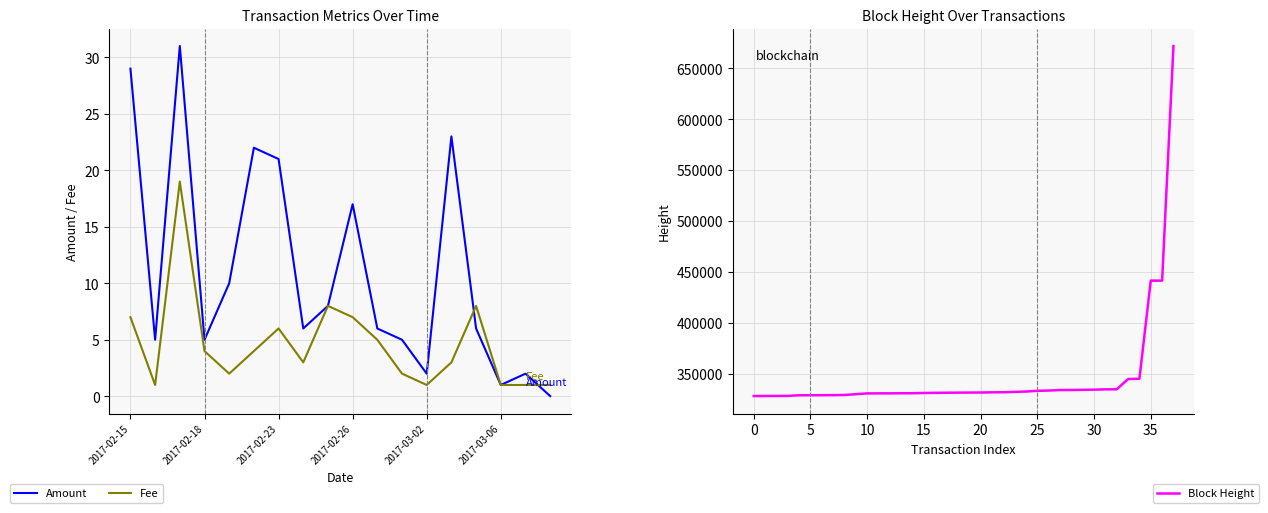

Where do Amount and Fee first cross each other?

2017-03-04 and 2017-03-05